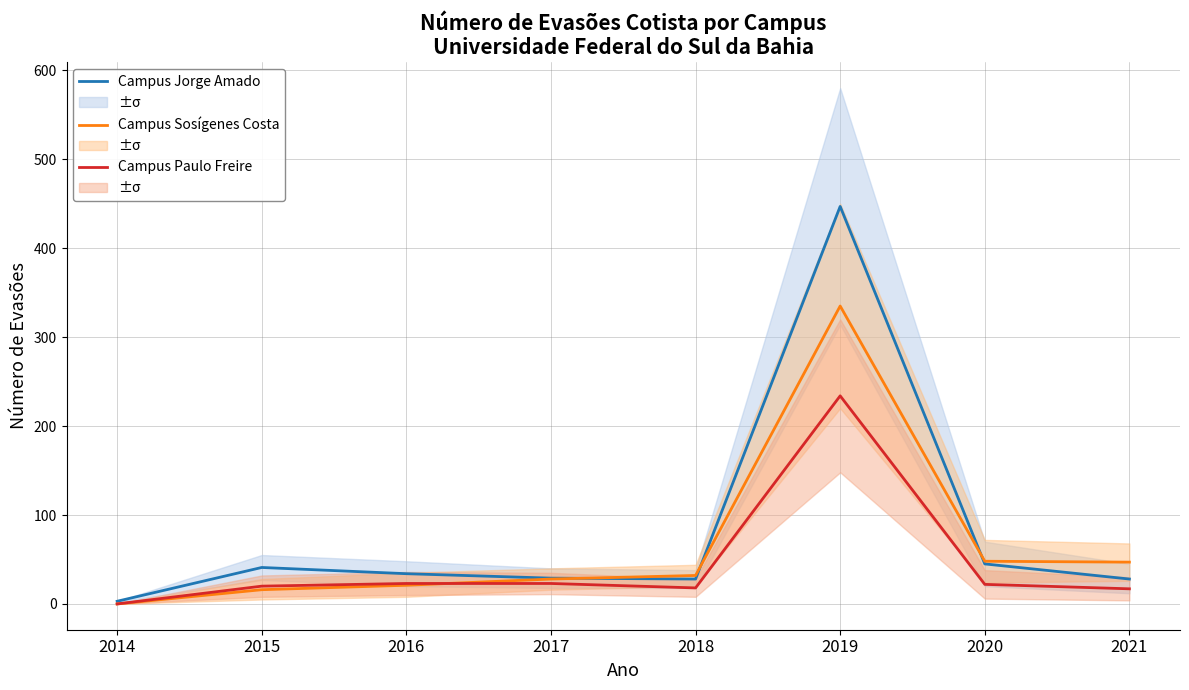

What is the value of the Campus Paulo Freire point at the 7th from the left?

22